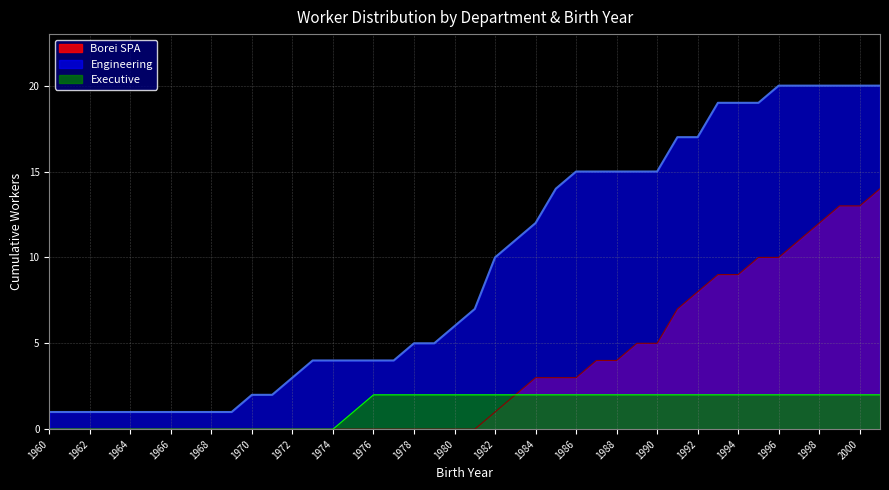

What is the difference between the highest and lowest values at 2000?

18